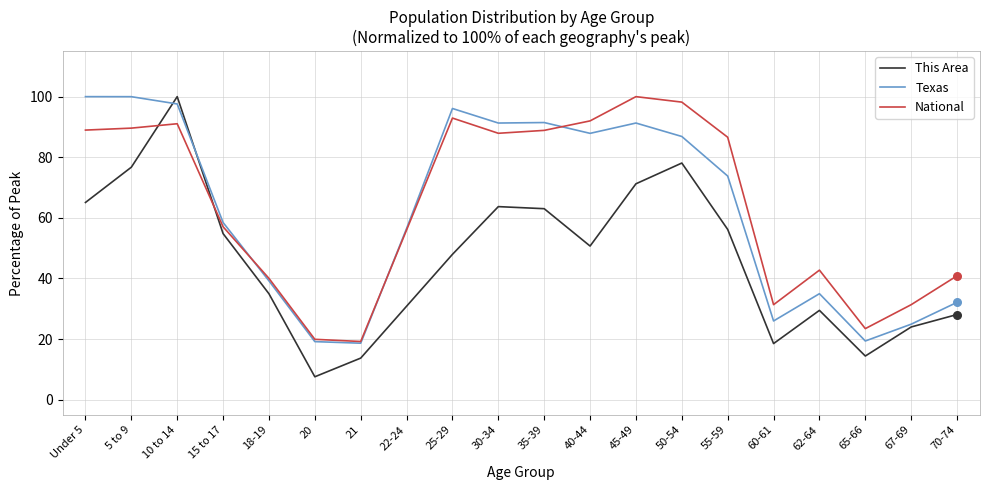

Is the value of National at 65-66 greater than the value of Texas at 45-49?

No